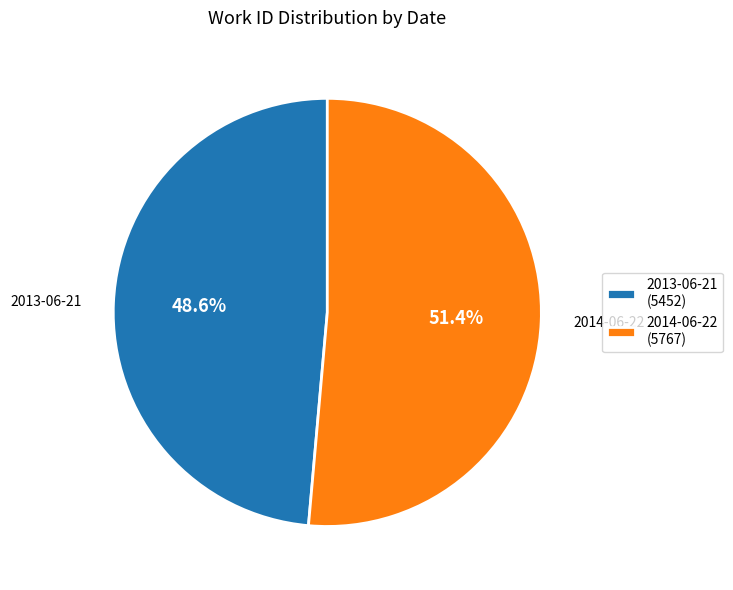

Rank the categories by value from highest to lowest.

2014-06-22, 2013-06-21